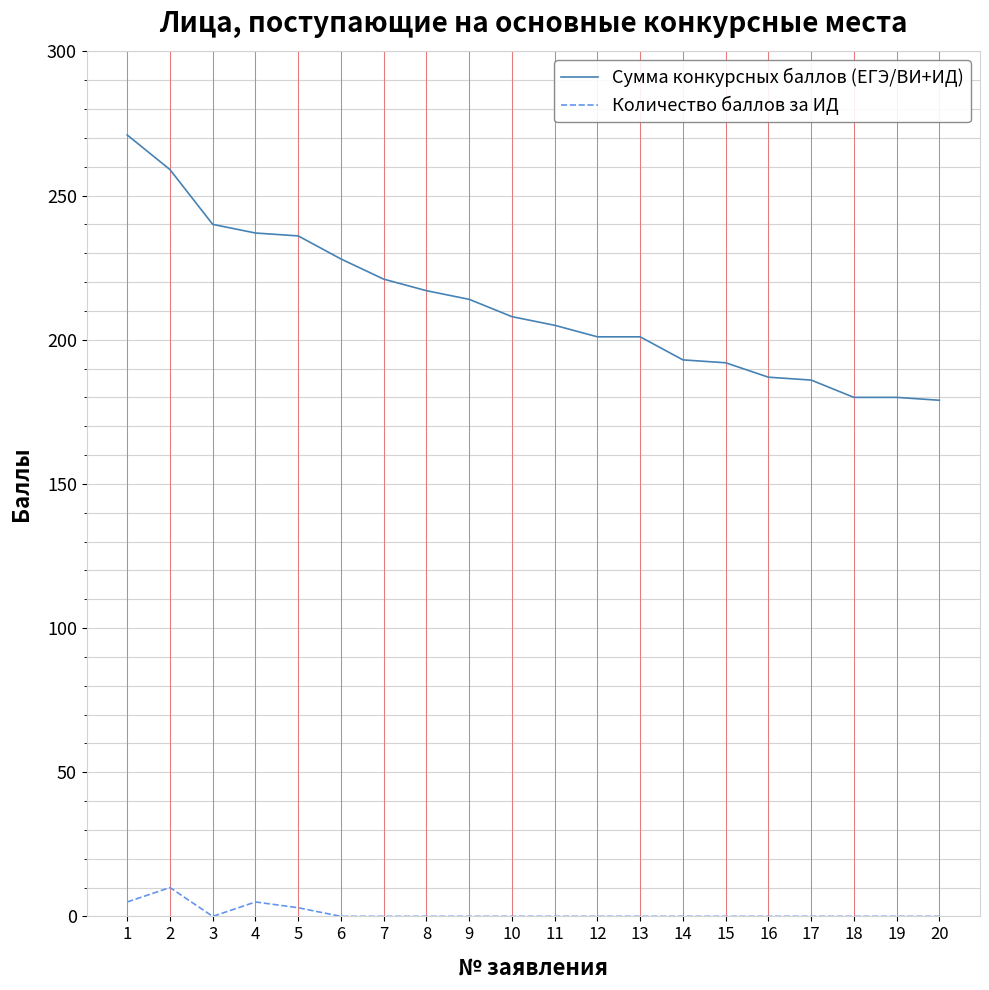

At which label does Сумма конкурсных баллов (ЕГЭ/ВИ+ИД) first exceed 208?

1